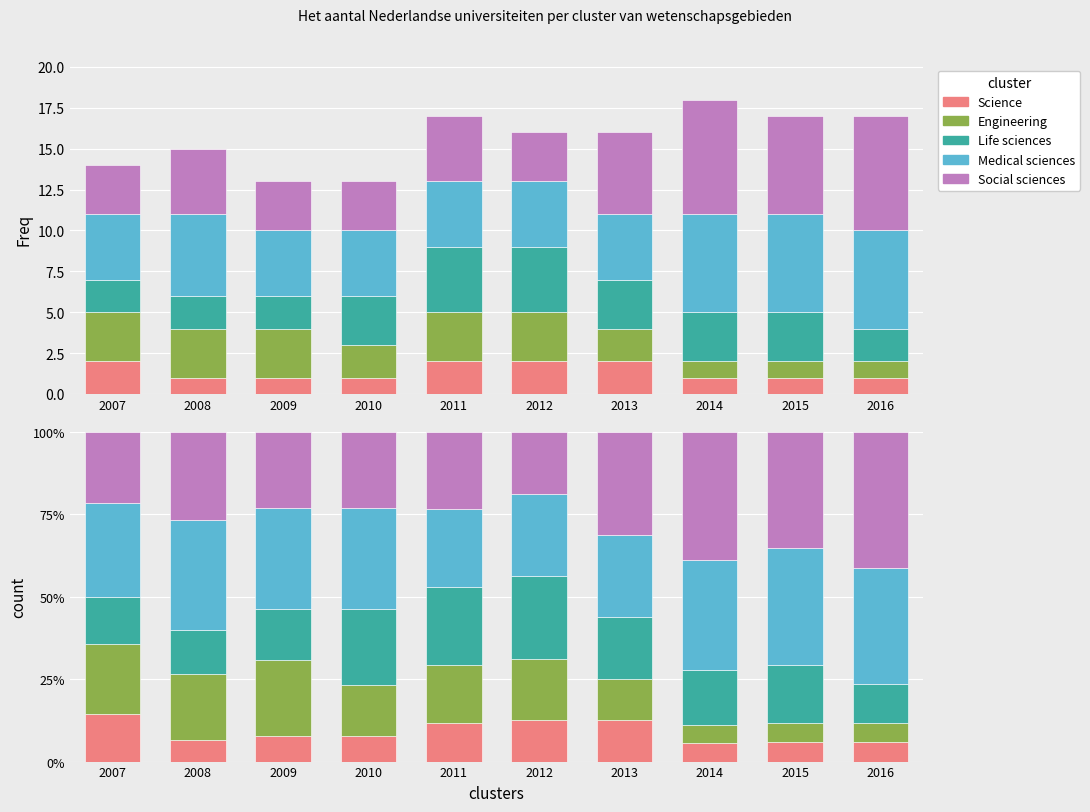

How many bars are there in each group?

5